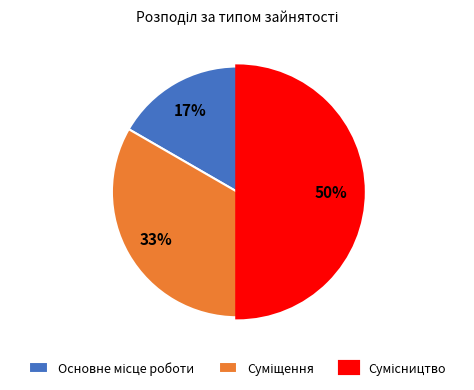

To the nearest percent, what is the average slice percentage?

33%